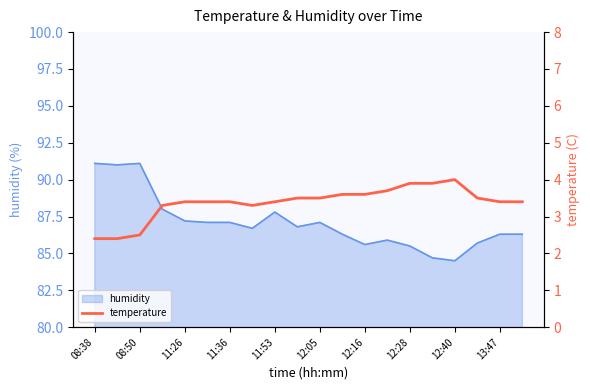

True or false: humidity has a value of 85.6 at 12:16.

True